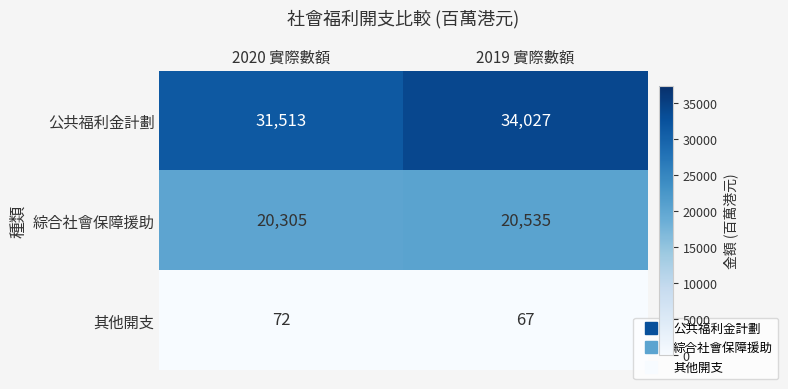

Which series has the largest total across all categories?

公共福利金計劃